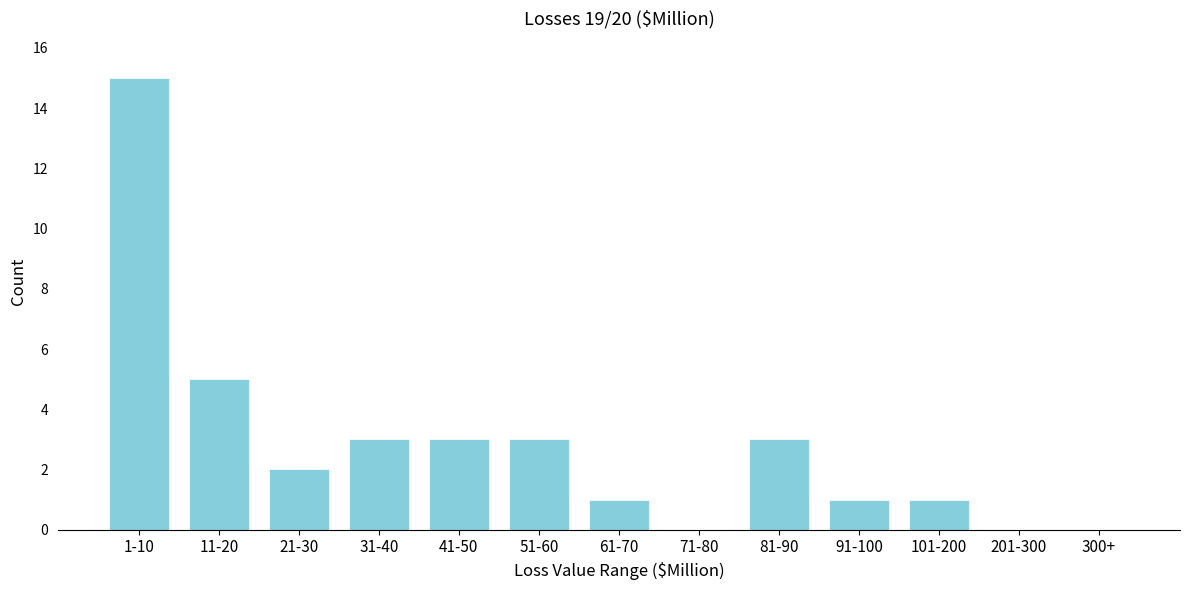

Reading right to left, list all the values displayed in this chart.

300+=0	201-300=0	101-200=1	91-100=1	81-90=3	71-80=0	61-70=1	51-60=3	41-50=3	31-40=3	21-30=2	11-20=5	1-10=15